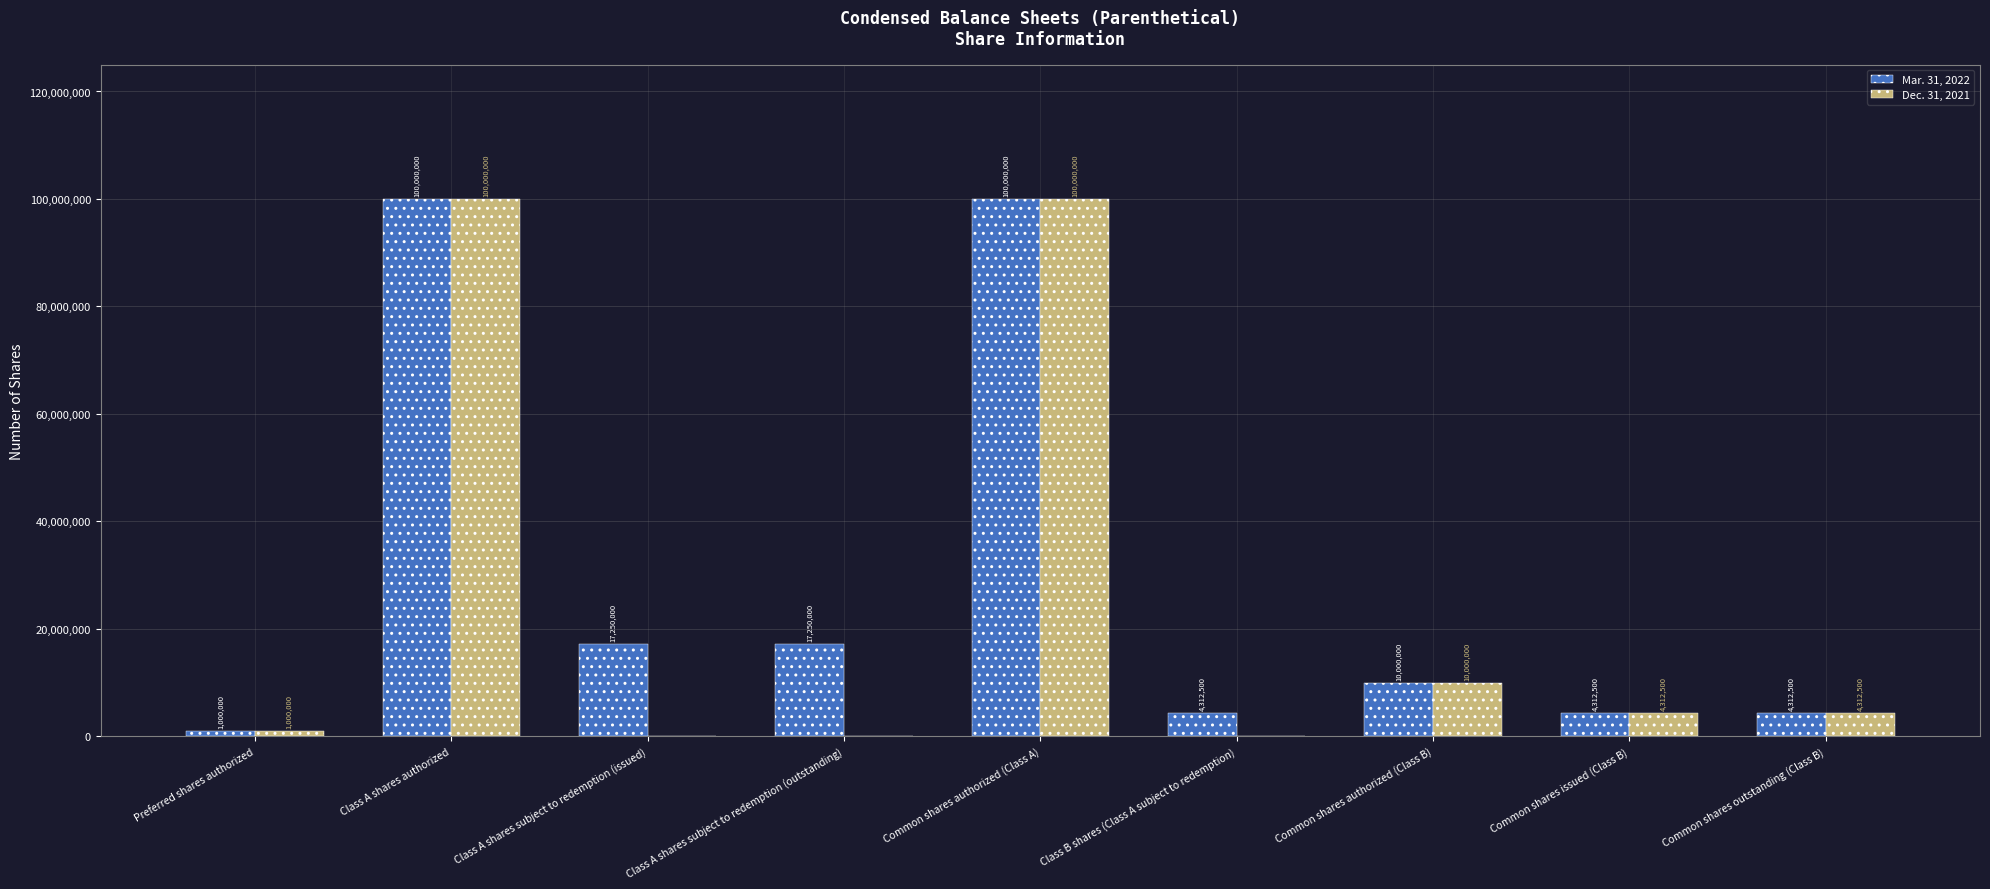

How many groups of bars are there?

9